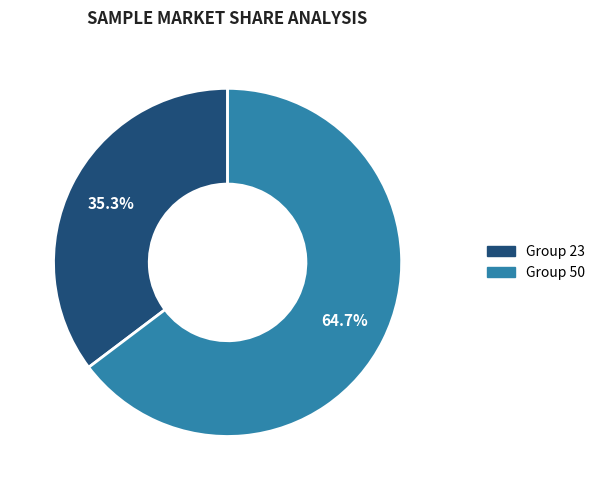

Which category accounts for the majority?

50